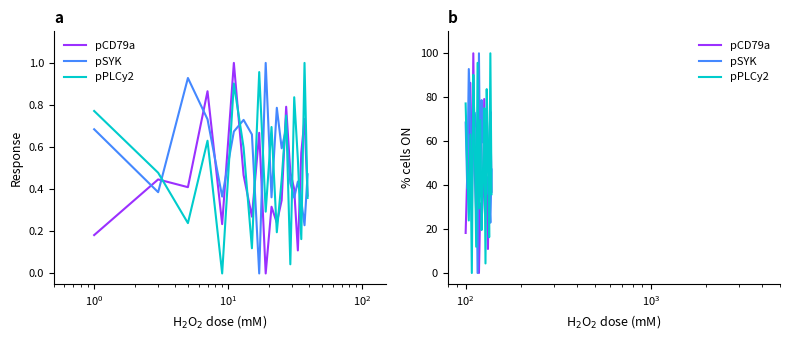

The value of pSYK at $\mathdefault{10^{1}}$ is 128.7. True or false?

False